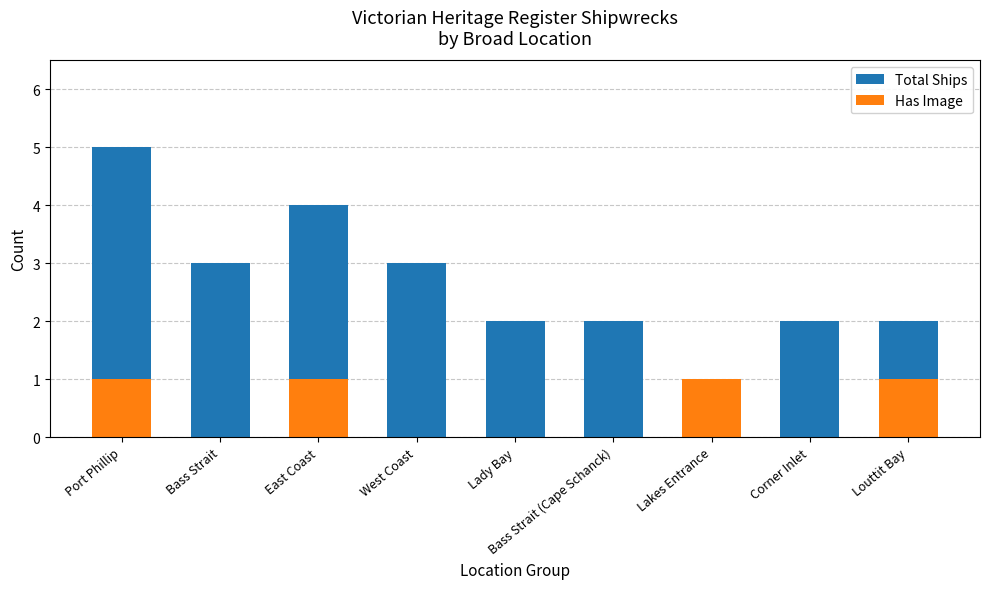

Is it true that Has Image equals 1 at Louttit Bay?

True